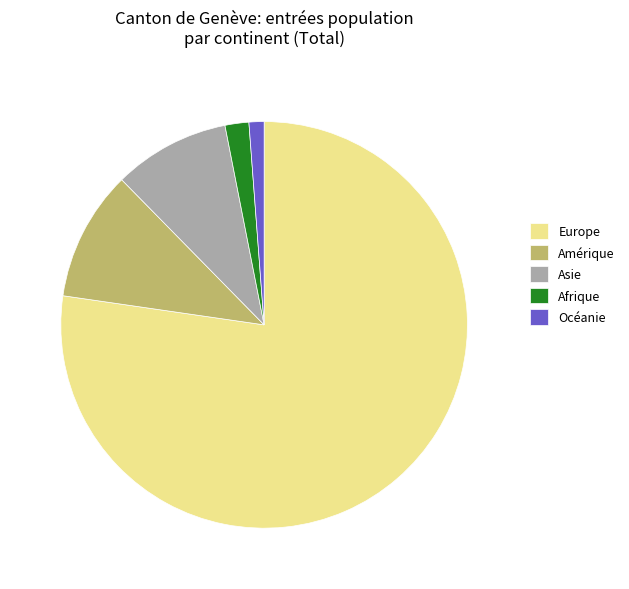

What is the largest slice in the pie chart?

Europe